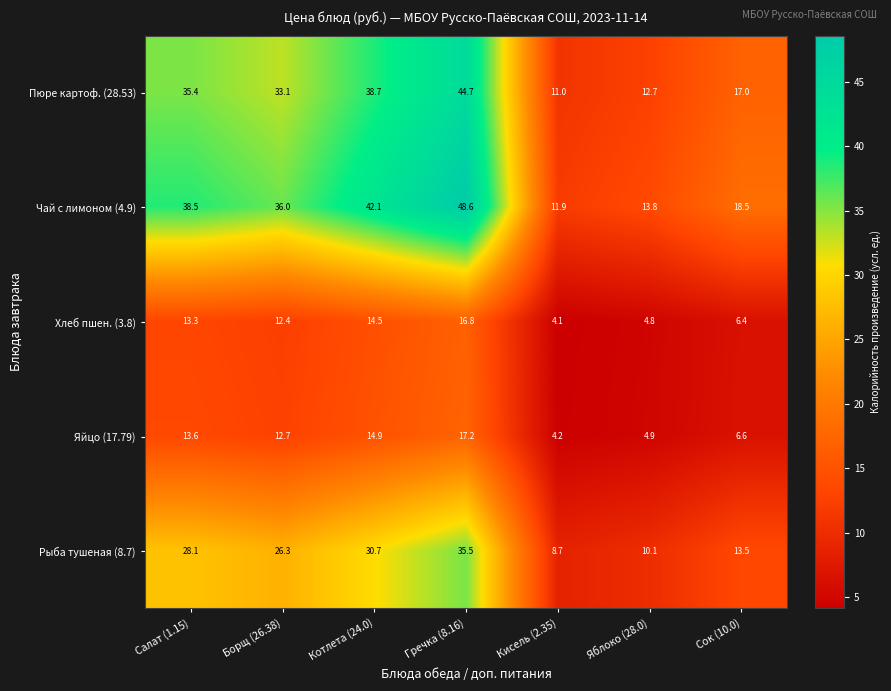

How many data points in Пюре картоф. (28.53) are less than 33?

3